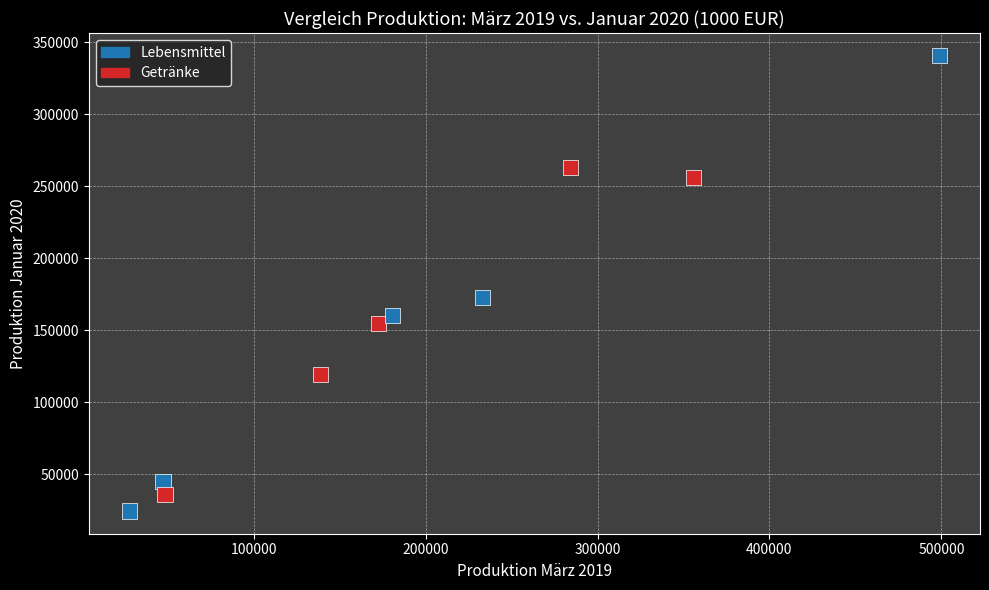

What are all the series names shown in the legend?

Lebensmittel, Getränke